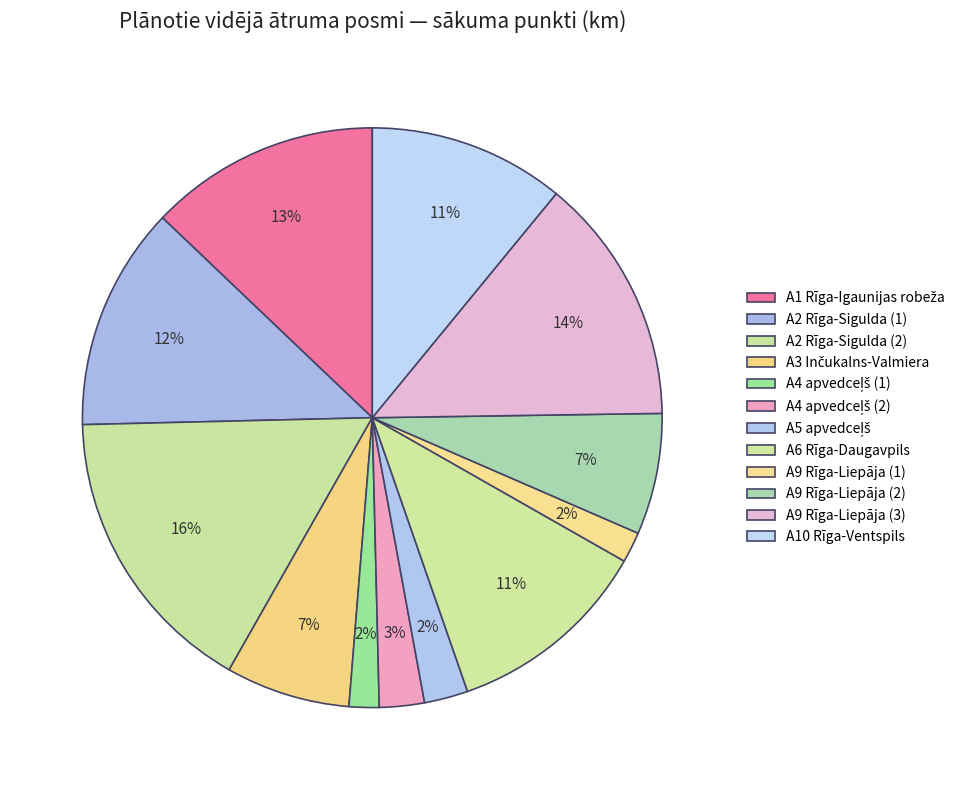

What portion of the pie excludes A9 Rīga-Liepāja (3)?

86.2%